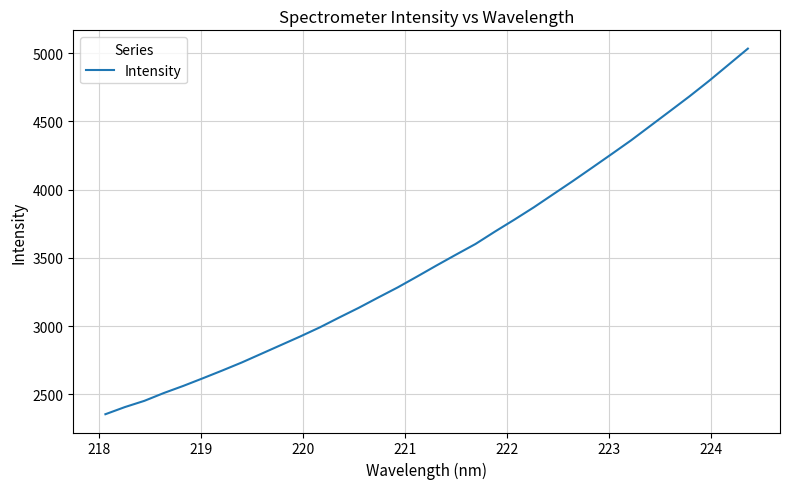

What is the difference between the maximum and minimum values?

2678.4